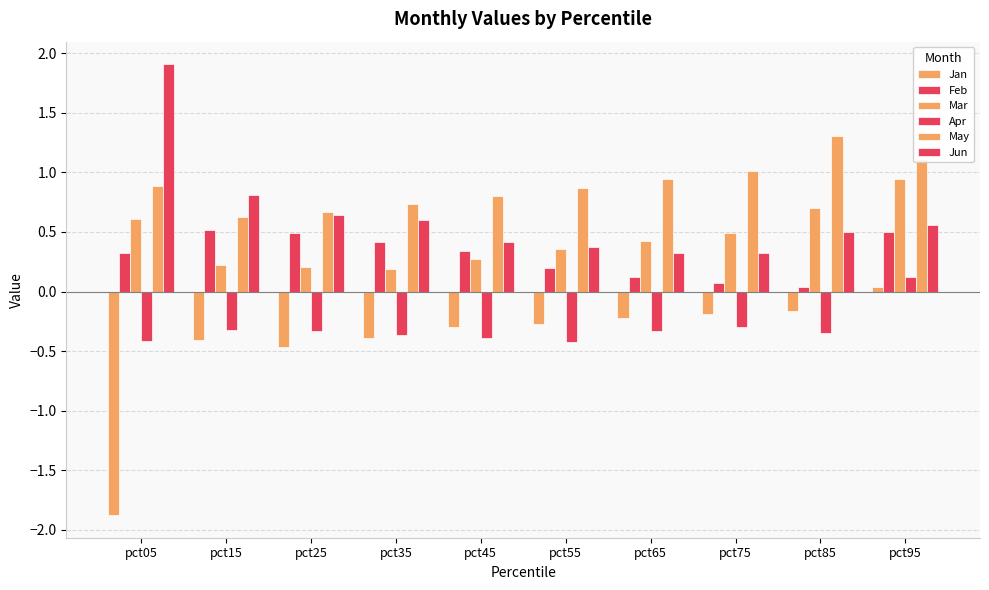

What is the value of the Mar bar at the 2nd from the left?

0.2